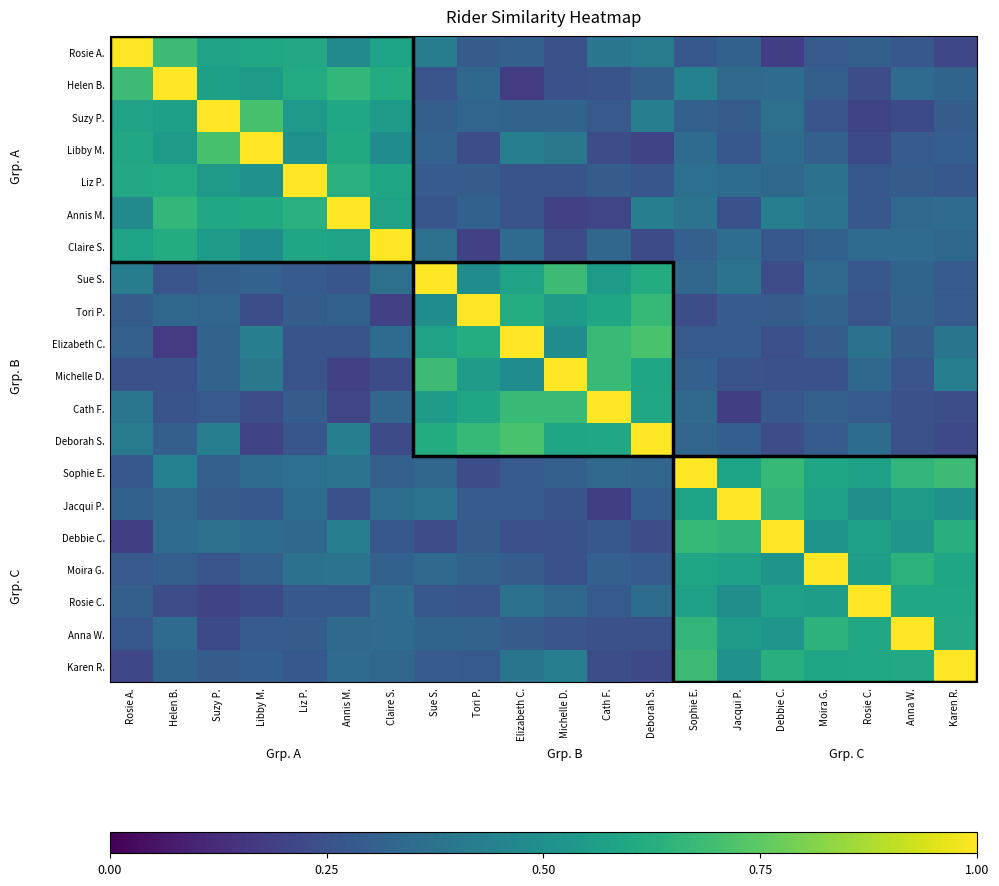

At how many categories does at least one series exceed 0?

20